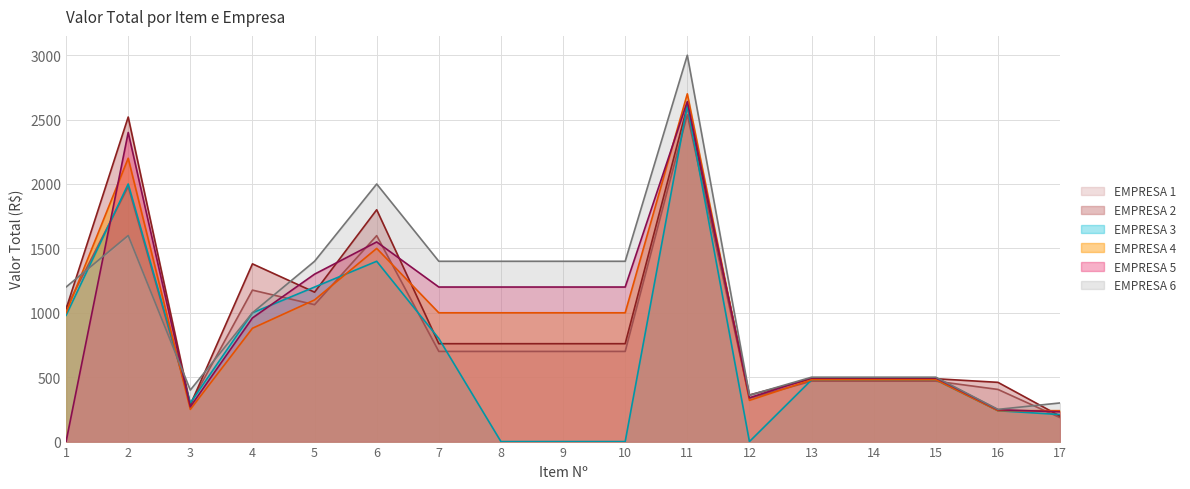

Count the number of data series in this chart.

6